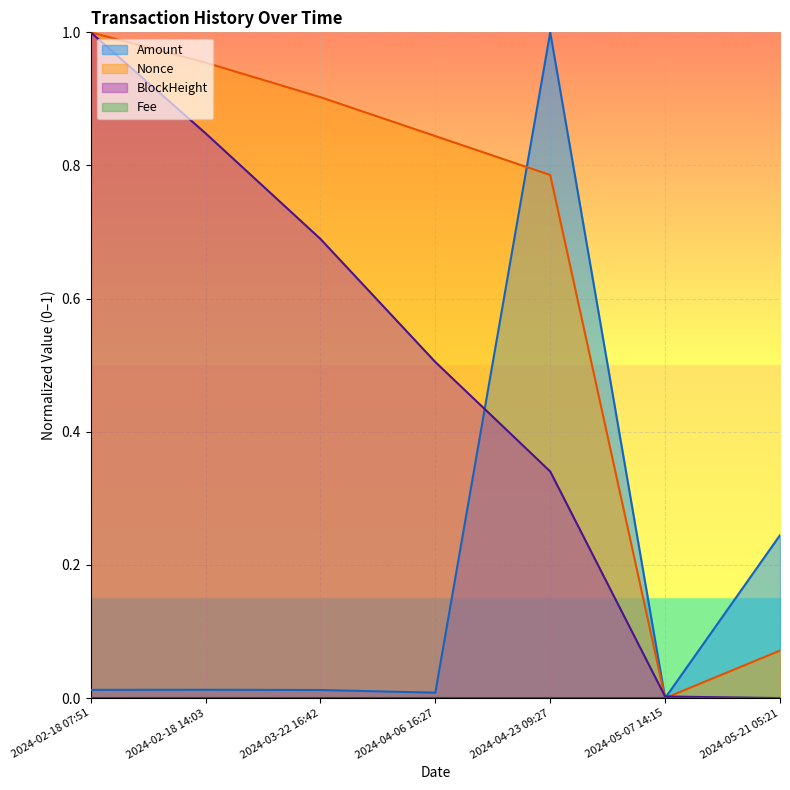

Reading right to left, list all the values displayed in this chart.

Amount: 2024-05-21 05:21=0.2	2024-05-07 14:15=0.0	2024-04-23 09:27=1.0	2024-04-06 16:27=0.0	2024-03-22 16:42=0.0	2024-02-18 14:03=0.0	2024-02-18 07:51=0.0
Nonce: 2024-05-21 05:21=0.1	2024-05-07 14:15=0.0	2024-04-23 09:27=0.8	2024-04-06 16:27=0.8	2024-03-22 16:42=0.9	2024-02-18 14:03=1.0	2024-02-18 07:51=1.0
BlockHeight: 2024-05-21 05:21=0.0	2024-05-07 14:15=0.0	2024-04-23 09:27=0.3	2024-04-06 16:27=0.5	2024-03-22 16:42=0.7	2024-02-18 14:03=0.8	2024-02-18 07:51=1.0